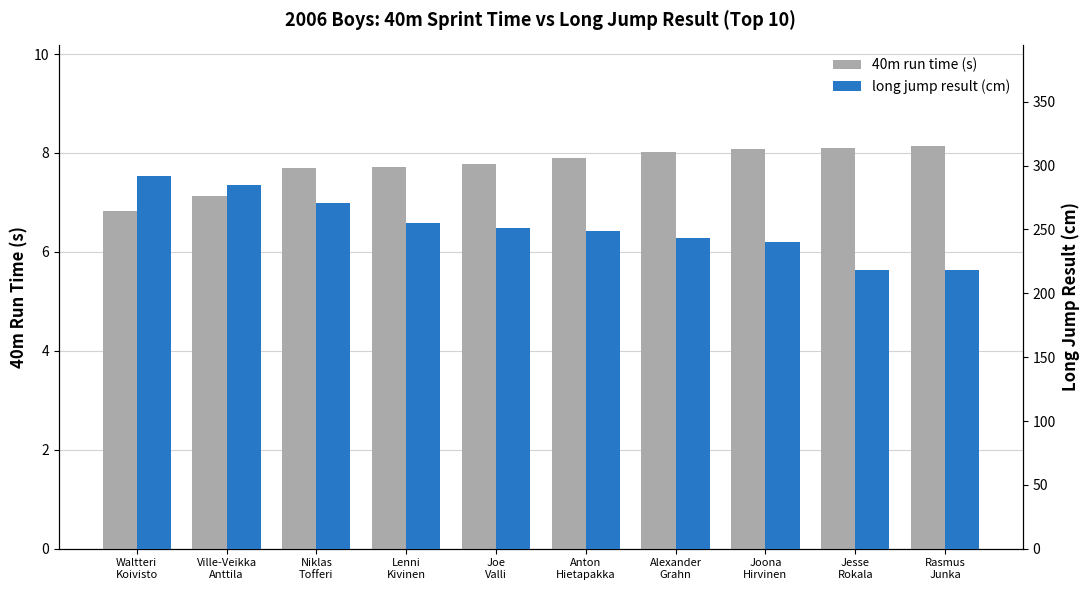

True or false: long jump result (cm) has a value of 360.0 at Lenni
Kivinen.

False